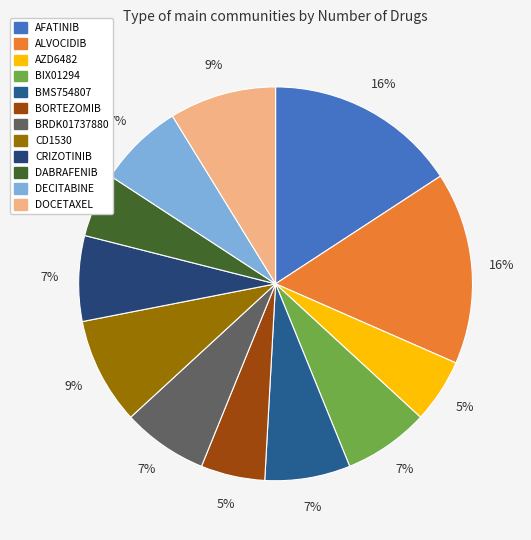

What percentage is the AZD6482 slice, to the nearest percent?

5%